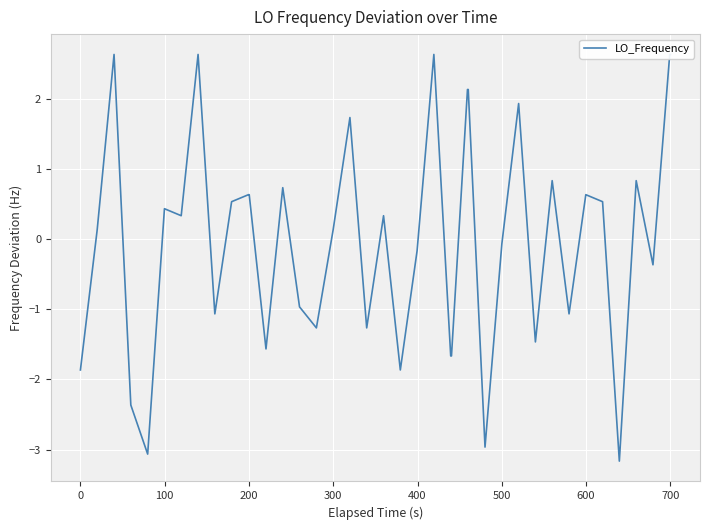

What is the maximum value shown in the chart?

2.6